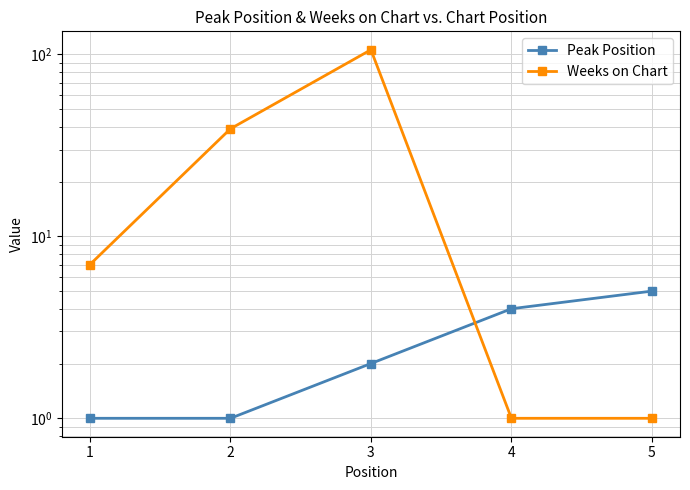

Which series ends up on top after the final intersection of Peak Position and Weeks on Chart?

Peak Position